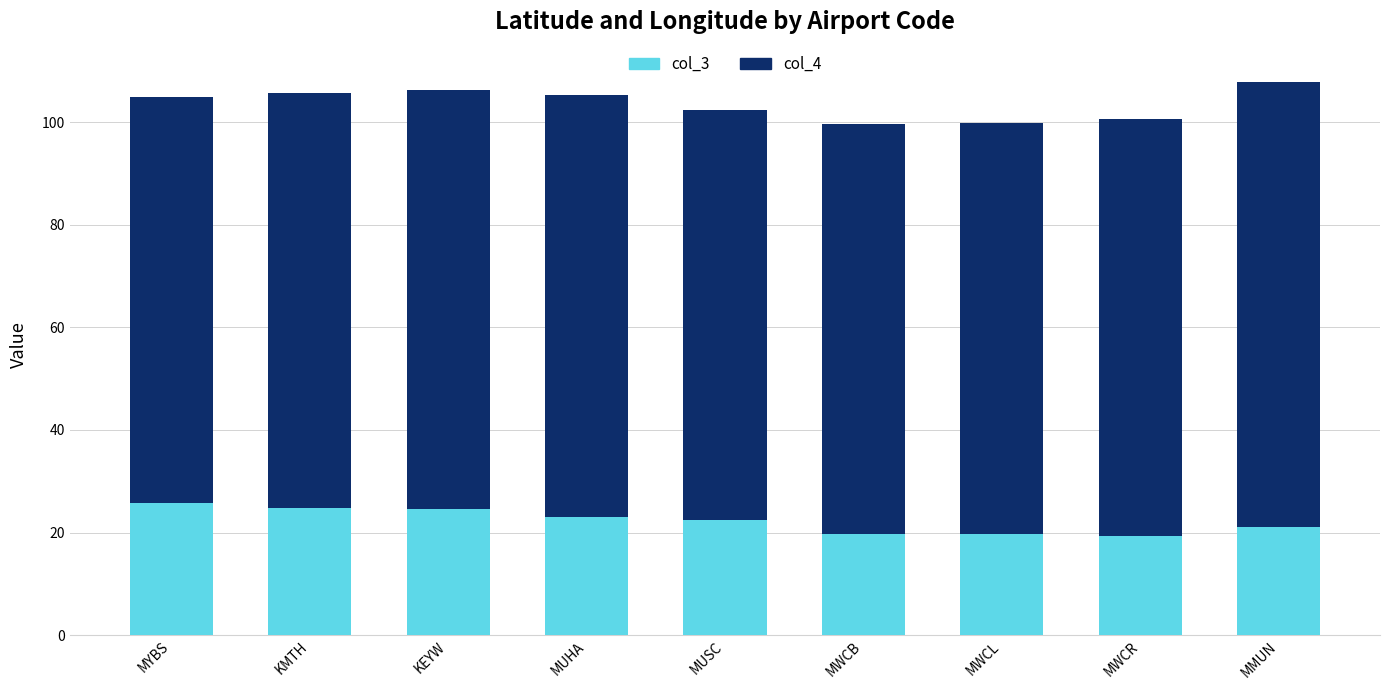

Is it true that col_3 equals 24.7 at KMTH?

True